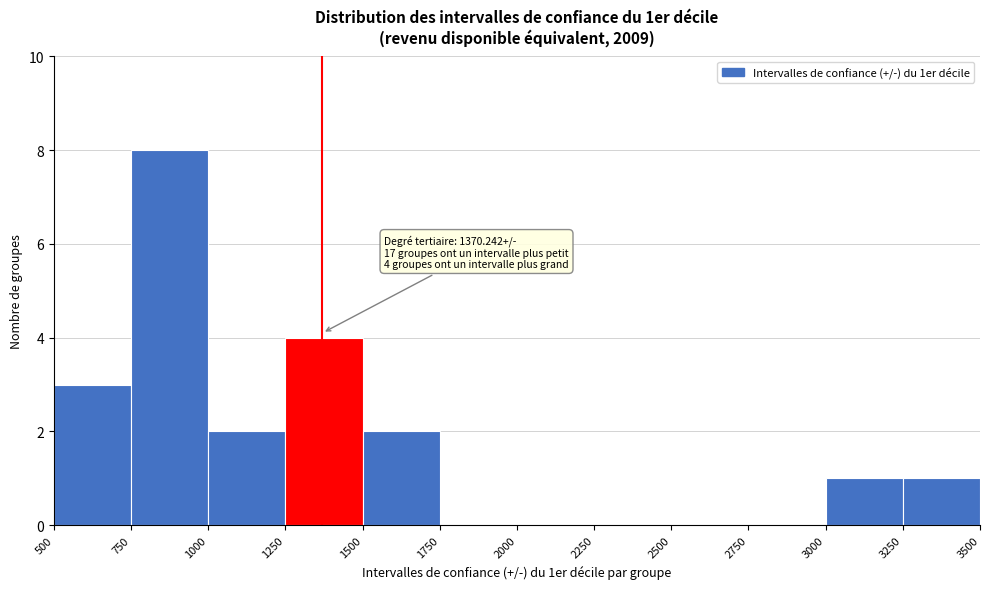

Which range on the x-axis has the tallest bar?

750 to 1000